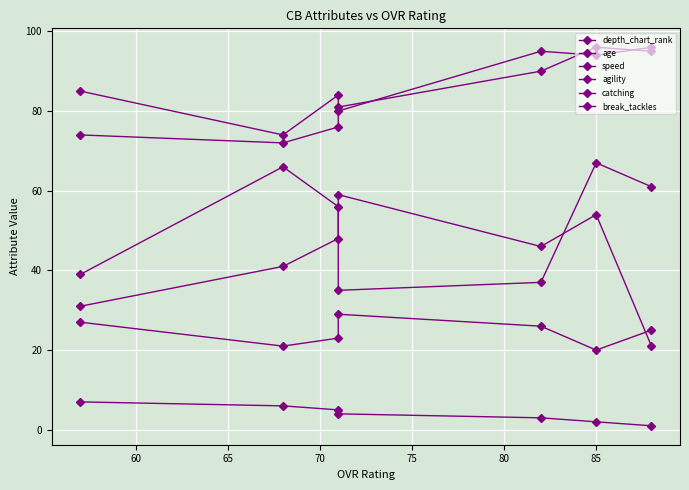

Is it true that speed equals 50 at 70?

False